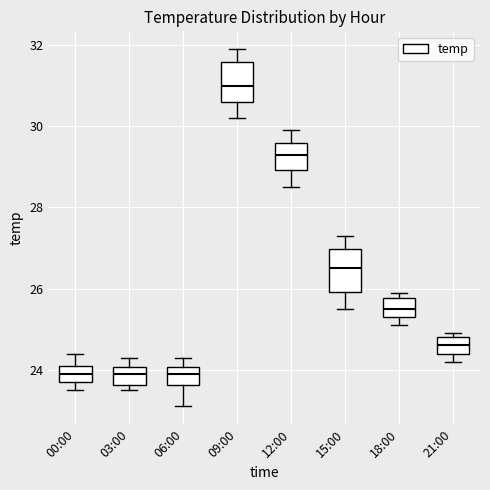

Reading left to right, read every box against the y-axis: the position of its median line, the range the box covers, and the ends of its whiskers. The values are not printed on the chart, so give them approximately, as read against the axis.

00:00: median 24.0, box 23.8 to 24.2, whiskers 23.6 to 24.4
03:00: median 24.0 (inside the box), box 23.6 to 24.0, whiskers 23.6 (just below the box's lower edge) to 24.4
06:00: median 24.0 (inside the box), box 23.6 to 24.0, whiskers 23.2 to 24.4
09:00: median 31.0, box 30.6 to 31.6, whiskers 30.2 to 32.0
12:00: median 29.4, box 29.0 to 29.6, whiskers 28.6 to 30.0
15:00: median 26.6, box 26.0 to 27.0, whiskers 25.6 to 27.4
18:00: median 25.6, box 25.4 to 25.8, whiskers 25.2 to 26.0
21:00: median 24.6, box 24.4 to 24.8, whiskers 24.2 to 25.0